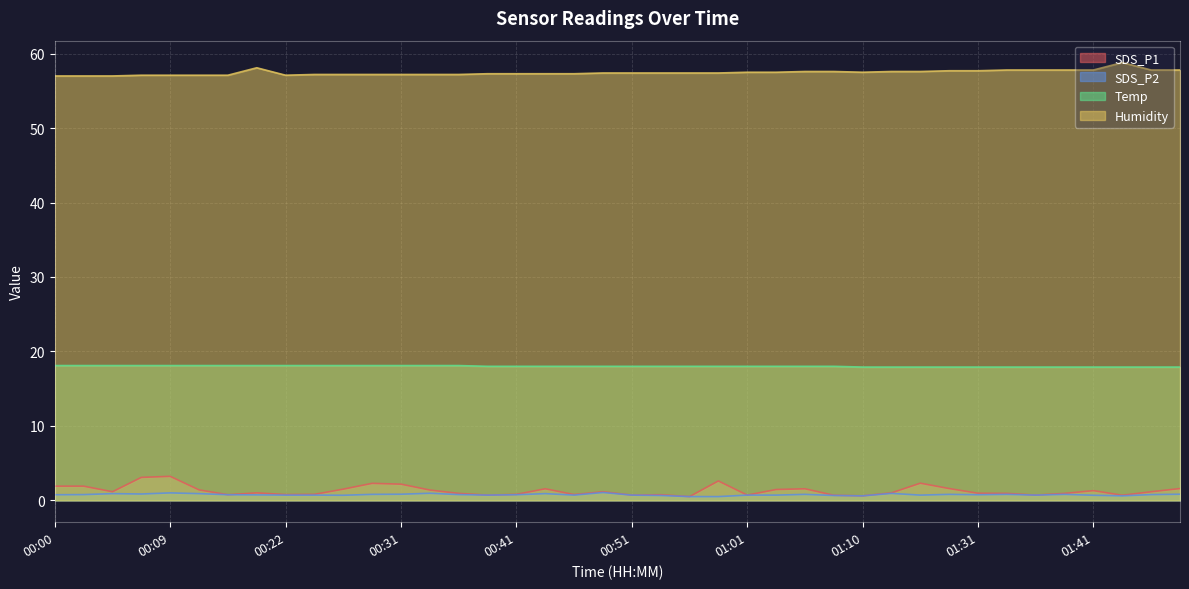

Reading left to right, what are all the values shown in this chart?

SDS_P1: 1.9	1.9	1.1	3.1	3.2	1.4	0.8	1.0	0.8	0.8	1.5	2.3	2.2	1.4	0.9	0.7	0.8	1.6	0.8	1.1	0.7	0.8	0.5	2.6	0.7	1.4	1.6	0.7	0.6	1.0	2.3	1.6	0.9	0.9	0.7	0.9	1.3	0.7	1.1	1.6
SDS_P2: 0.8	0.8	0.9	0.8	1.0	0.9	0.8	0.7	0.7	0.7	0.7	0.8	0.8	0.9	0.8	0.7	0.8	0.9	0.7	1.1	0.7	0.7	0.5	0.5	0.7	0.7	0.8	0.7	0.6	0.9	0.7	0.8	0.8	0.8	0.7	0.8	0.7	0.6	0.8	0.8
Temp: 18.1	18.1	18.1	18.1	18.1	18.1	18.1	18.1	18.1	18.1	18.1	18.1	18.1	18.1	18.1	18.0	18.0	18.0	18.0	18.0	18.0	18.0	18.0	18.0	18.0	18.0	18.0	18.0	17.9	17.9	17.9	17.9	17.9	17.9	17.9	17.9	17.9	17.9	17.9	17.9
Humidity: 57.0	57.0	57.0	57.1	57.1	57.1	57.1	58.1	57.1	57.2	57.2	57.2	57.2	57.2	57.2	57.3	57.3	57.3	57.3	57.4	57.4	57.4	57.4	57.4	57.5	57.5	57.6	57.6	57.5	57.6	57.6	57.7	57.7	57.8	57.8	57.8	57.8	58.8	57.8	57.8